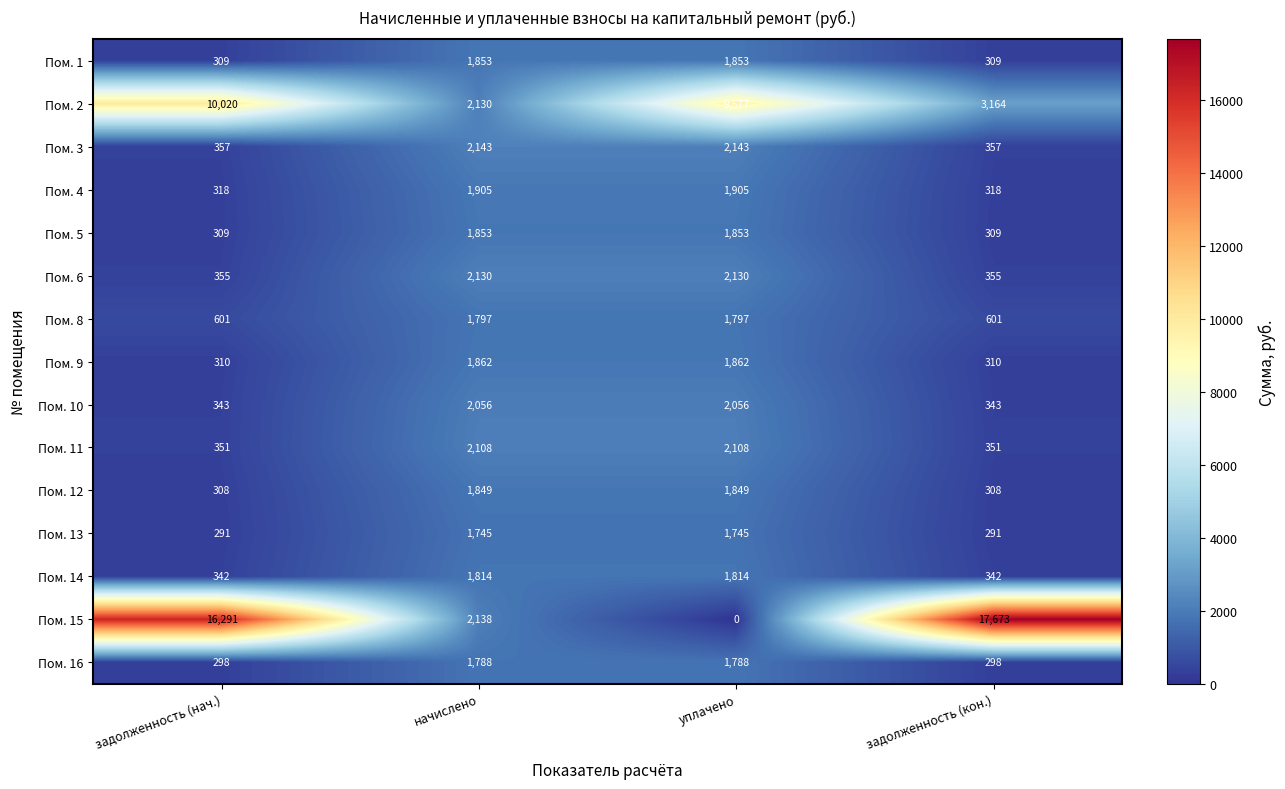

True or false: Пом. 3 has a value of 357 at задолженность (нач.).

True